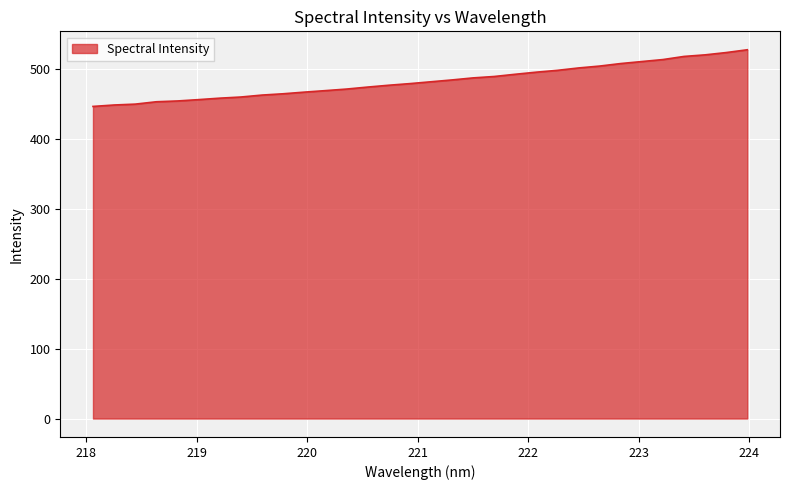

What is the difference between the maximum and minimum values?

81.0